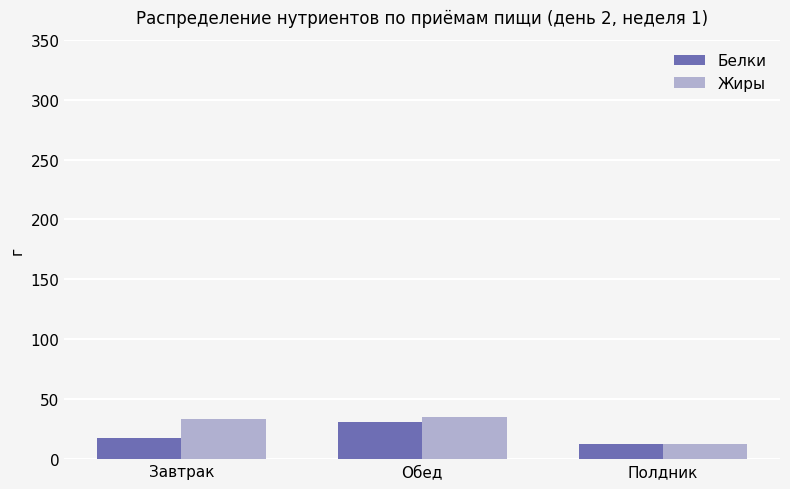

Rank the series by their average value, from lowest to highest.

Белки, Жиры